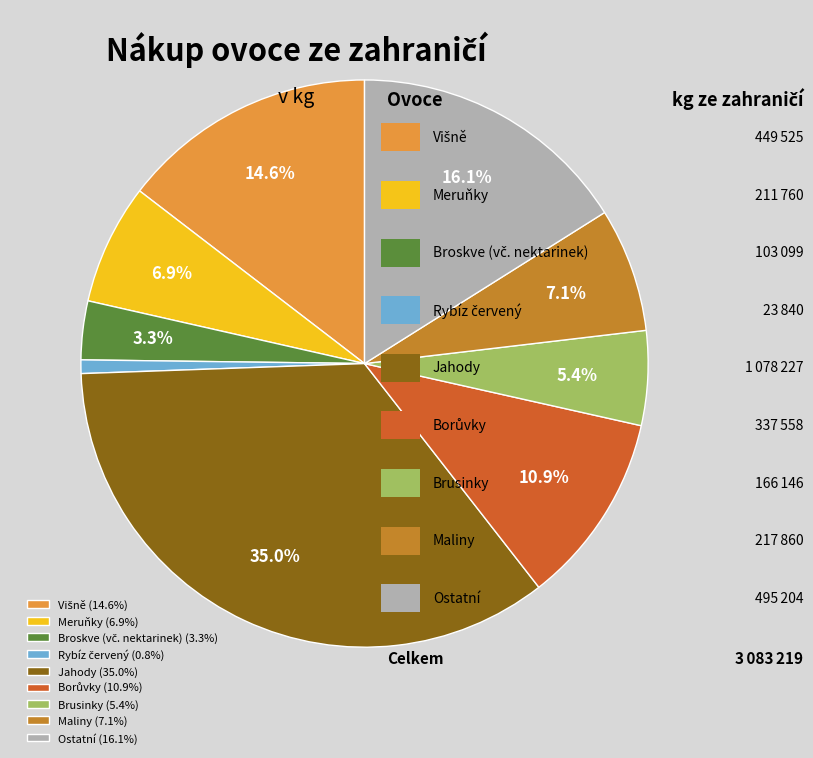

Which has a higher value, Brusinky (5.4%) or Meruňky (6.9%)?

Meruňky (6.9%)